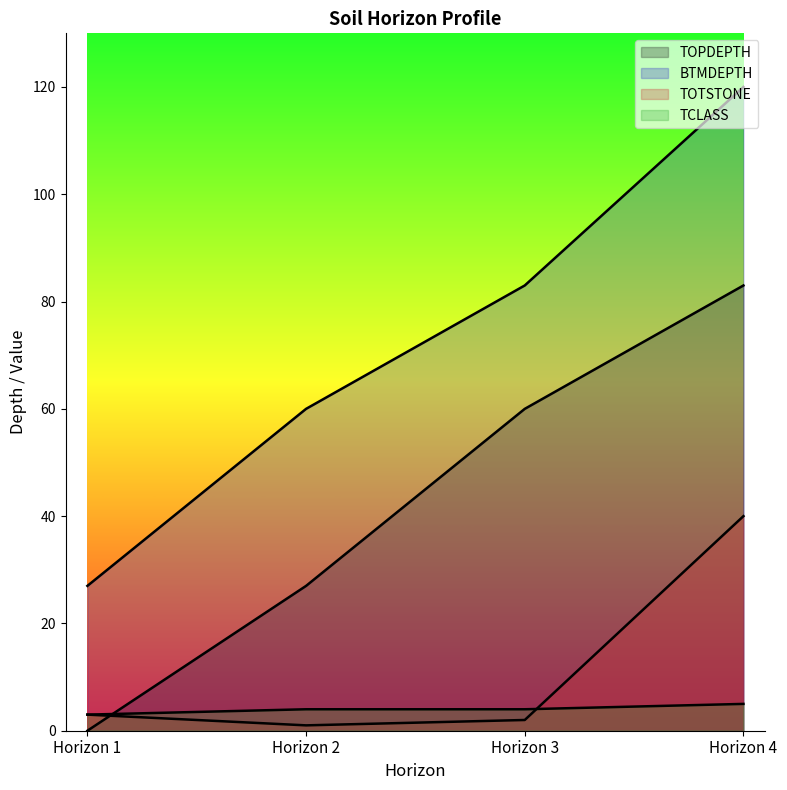

What is the value of the TOPDEPTH point at the 3rd from the left?

60